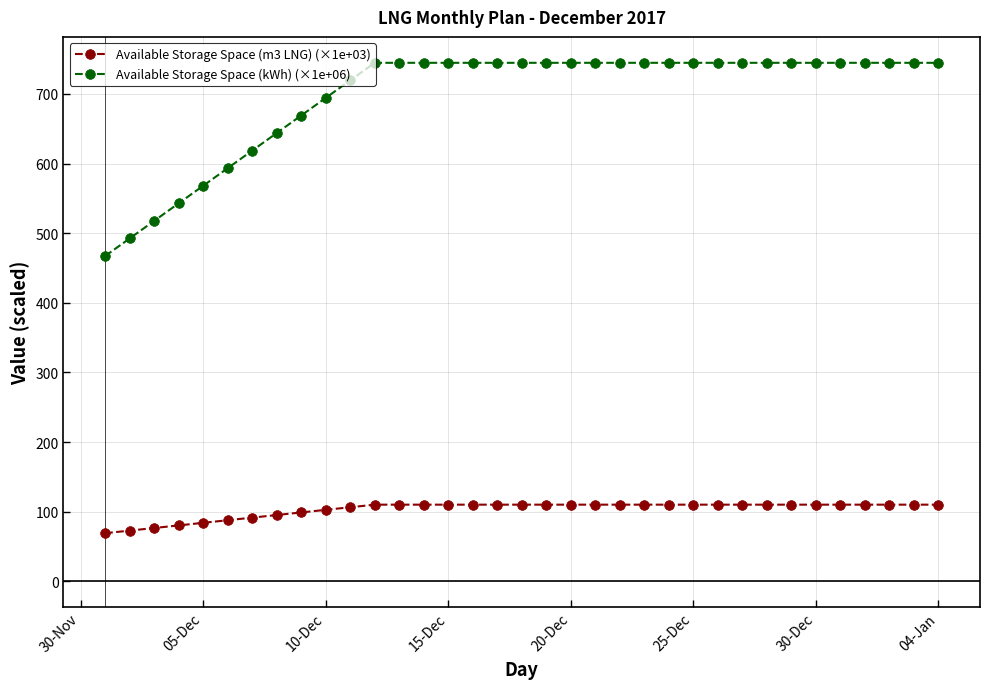

What is the difference between the second highest and second lowest values in the Available Storage Space (m3 LNG) (×1e+03) series?

37.3